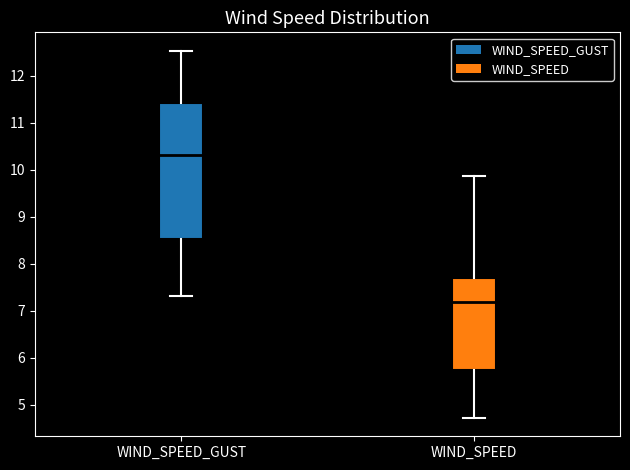

Which box is the tallest, from its lower edge to its upper edge?

WIND_SPEED_GUST